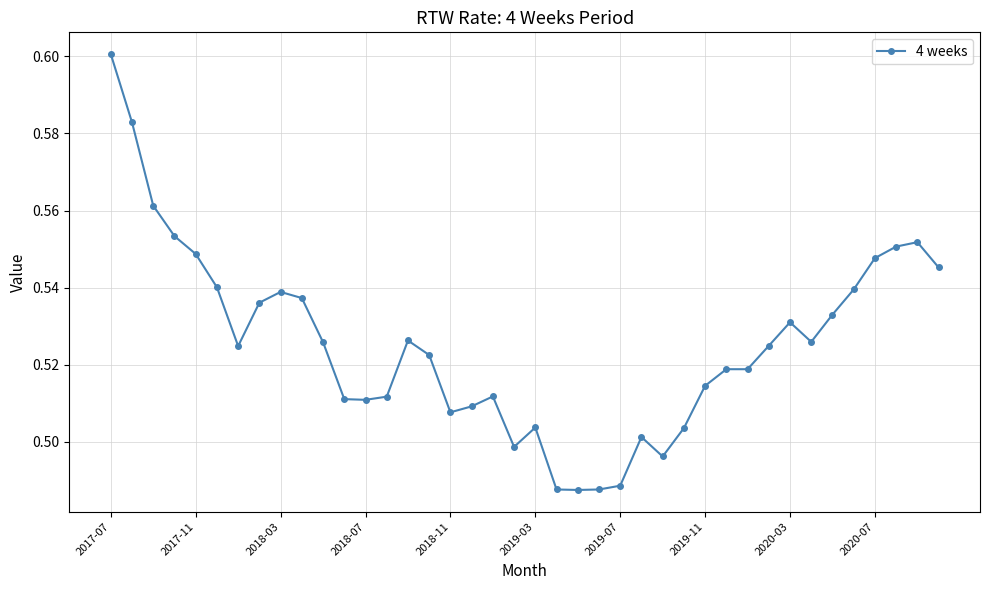

True or false: there are more than 1 points higher than both neighbors.

True